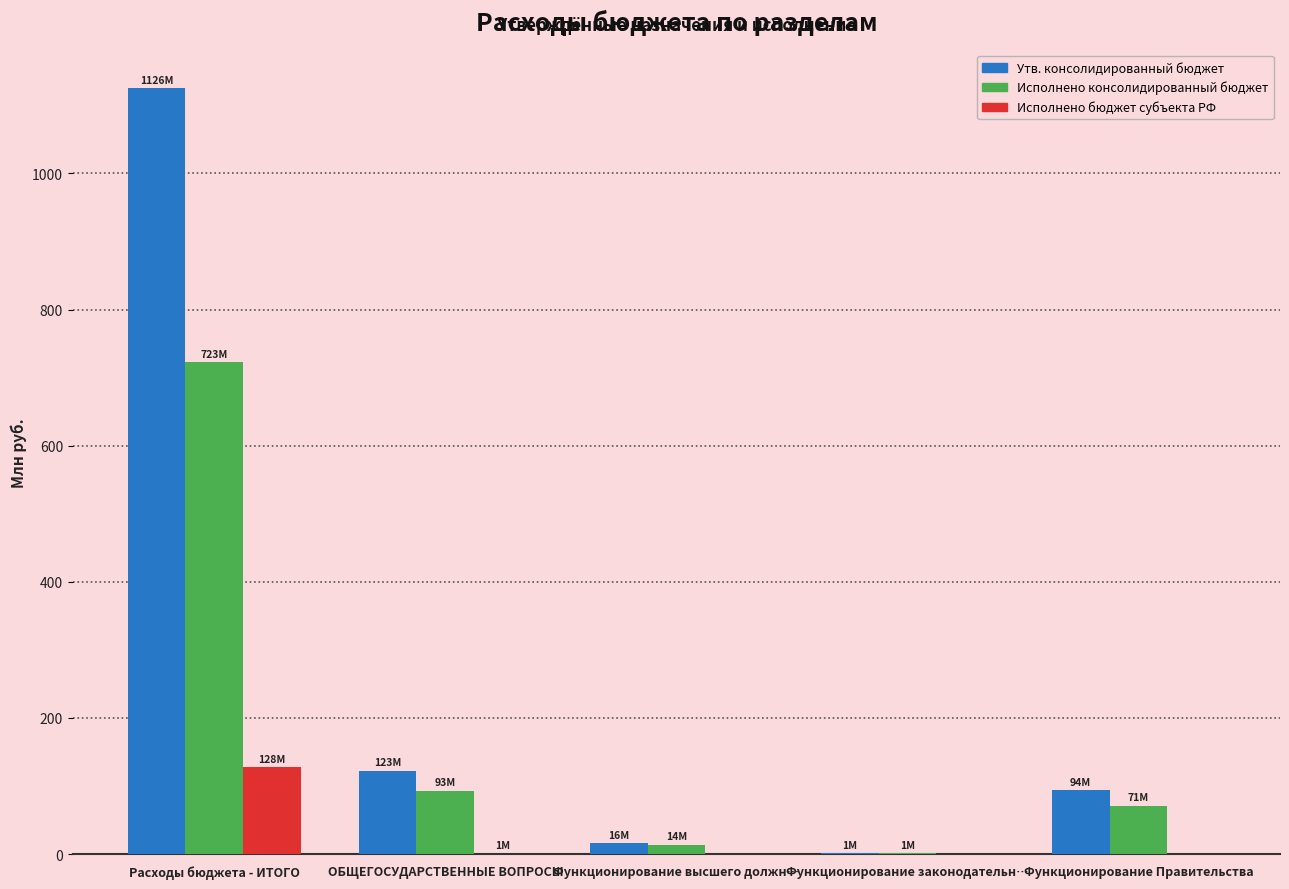

Which series has the largest total across all categories?

Утв. консолидированный бюджет